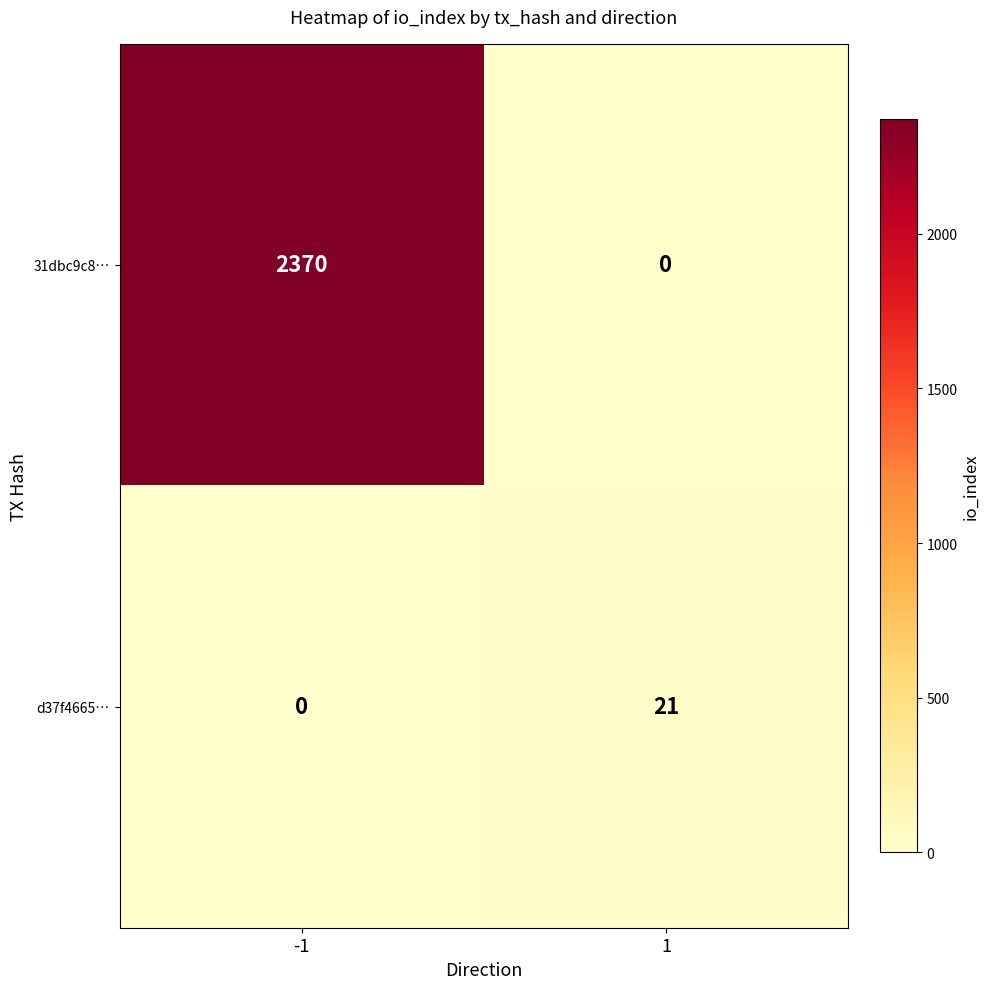

List the series in order of their overall mean, lowest first.

d37f4665…, 31dbc9c8…